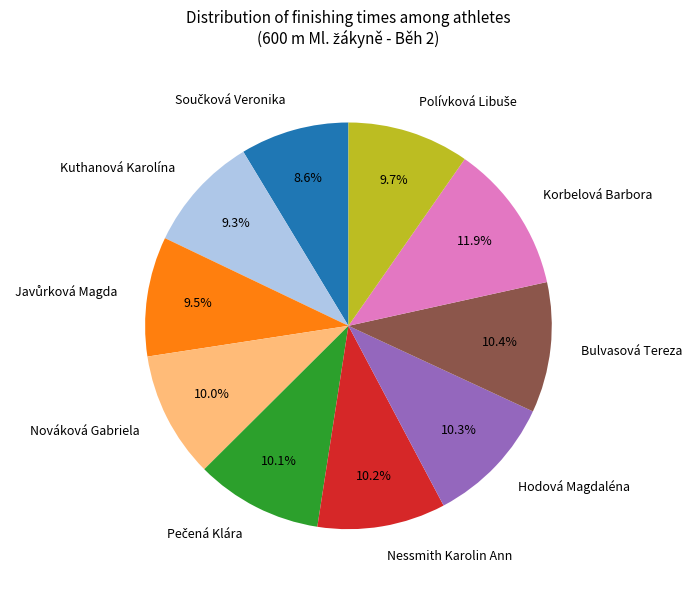

Is there a majority slice in this chart?

No